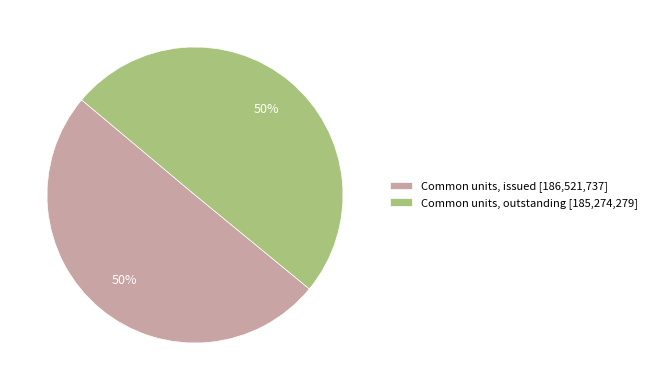

What is the ratio of the value at Common units, outstanding to the value at Common units, issued?

1.0